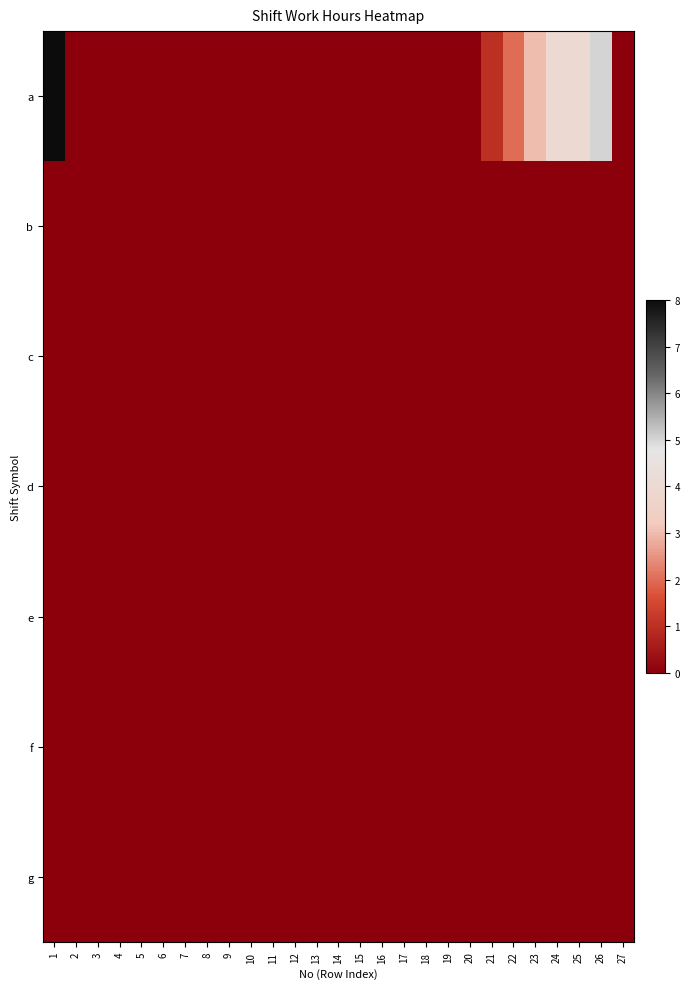

Reading left to right, list all the values displayed in this chart.

a: 1=8	2=0	3=0	4=0	5=0	6=0	7=0	8=0	9=0	10=0	11=0	12=0	13=0	14=0	15=0	16=0	17=0	18=0	19=0	20=0	21=1	22=2	23=3	24=4	25=4	26=5	27=0
b: 1=0	2=0	3=0	4=0	5=0	6=0	7=0	8=0	9=0	10=0	11=0	12=0	13=0	14=0	15=0	16=0	17=0	18=0	19=0	20=0	21=0	22=0	23=0	24=0	25=0	26=0	27=0
c: 1=0	2=0	3=0	4=0	5=0	6=0	7=0	8=0	9=0	10=0	11=0	12=0	13=0	14=0	15=0	16=0	17=0	18=0	19=0	20=0	21=0	22=0	23=0	24=0	25=0	26=0	27=0
d: 1=0	2=0	3=0	4=0	5=0	6=0	7=0	8=0	9=0	10=0	11=0	12=0	13=0	14=0	15=0	16=0	17=0	18=0	19=0	20=0	21=0	22=0	23=0	24=0	25=0	26=0	27=0
e: 1=0	2=0	3=0	4=0	5=0	6=0	7=0	8=0	9=0	10=0	11=0	12=0	13=0	14=0	15=0	16=0	17=0	18=0	19=0	20=0	21=0	22=0	23=0	24=0	25=0	26=0	27=0
f: 1=0	2=0	3=0	4=0	5=0	6=0	7=0	8=0	9=0	10=0	11=0	12=0	13=0	14=0	15=0	16=0	17=0	18=0	19=0	20=0	21=0	22=0	23=0	24=0	25=0	26=0	27=0
g: 1=0	2=0	3=0	4=0	5=0	6=0	7=0	8=0	9=0	10=0	11=0	12=0	13=0	14=0	15=0	16=0	17=0	18=0	19=0	20=0	21=0	22=0	23=0	24=0	25=0	26=0	27=0